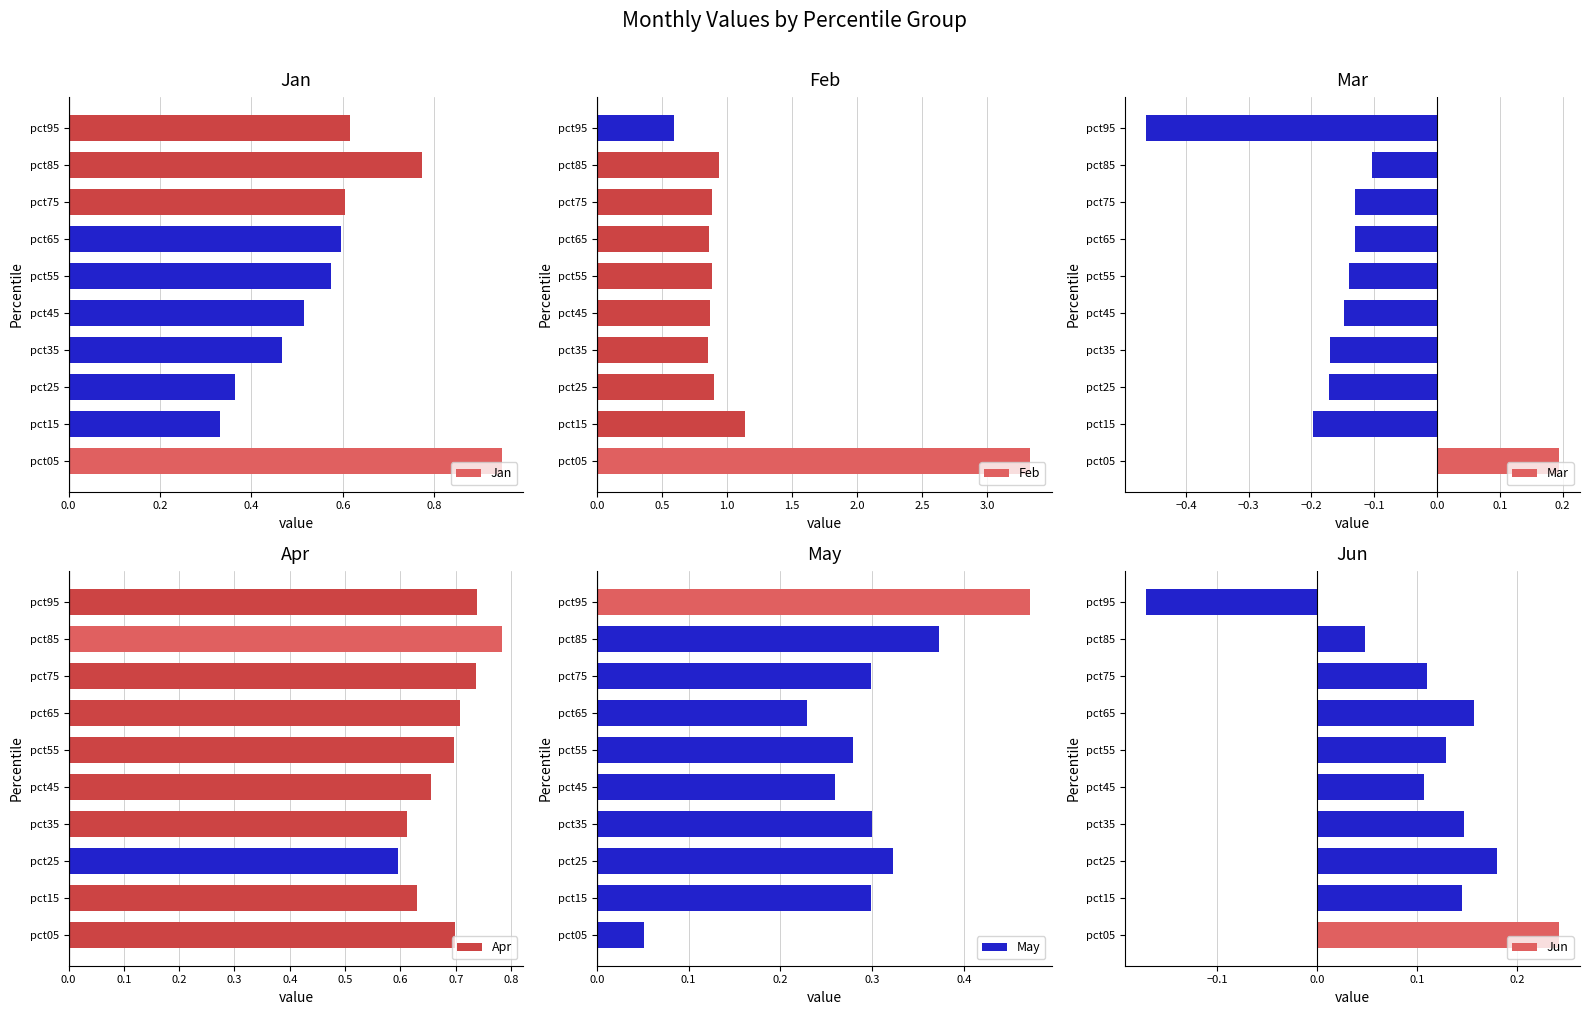

How many distinct data groups are displayed?

6